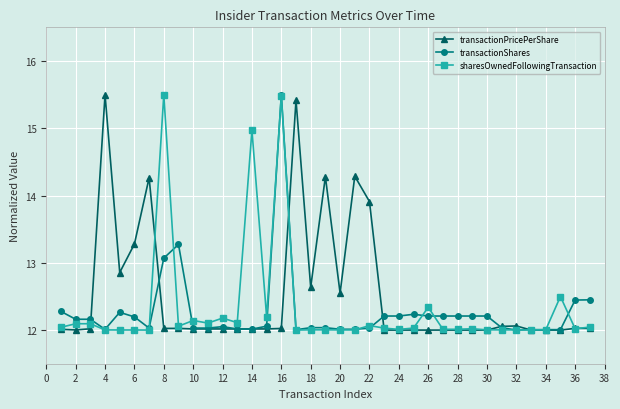

True or false: transactionShares has more than 1 points higher than both neighbors.

True